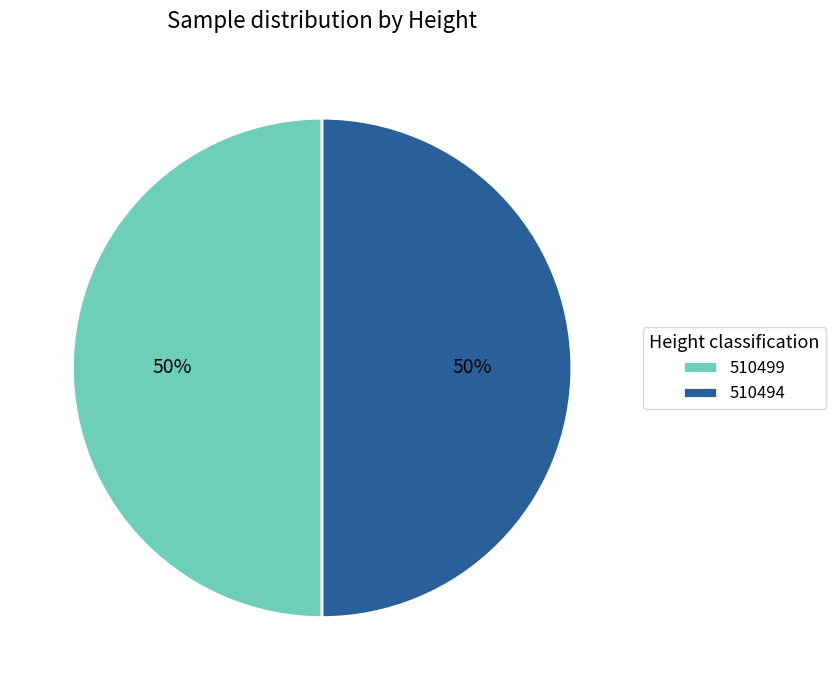

Count the number of slices in the pie.

2